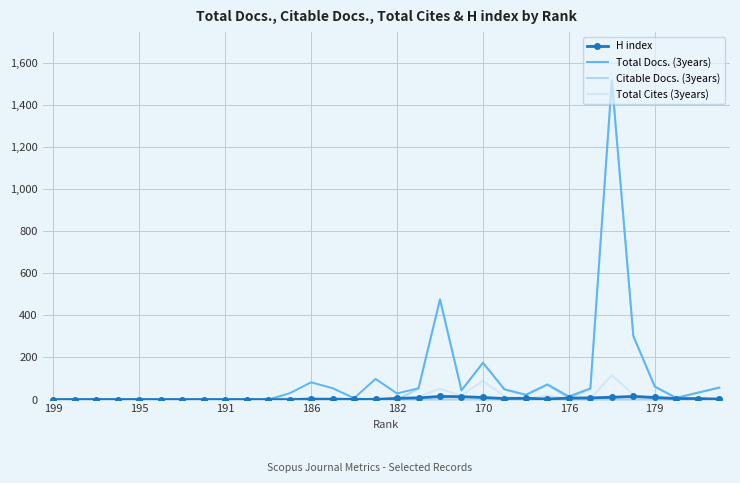

What is the maximum value shown in the chart?

1517